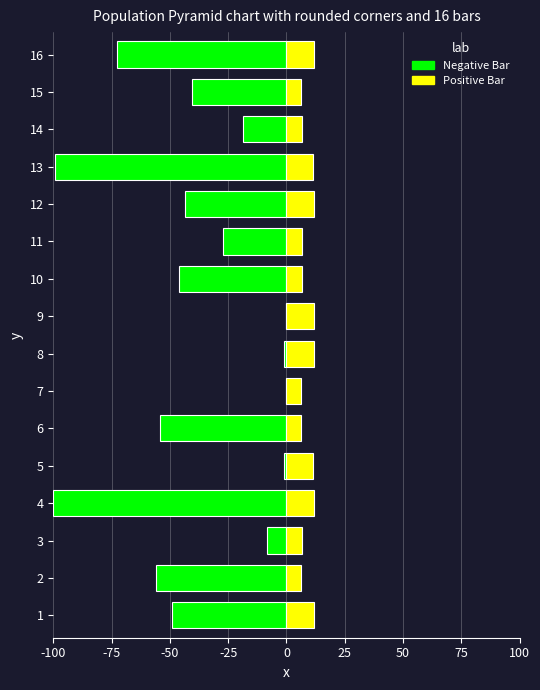

At how many categories does at least one series exceed -74?

16